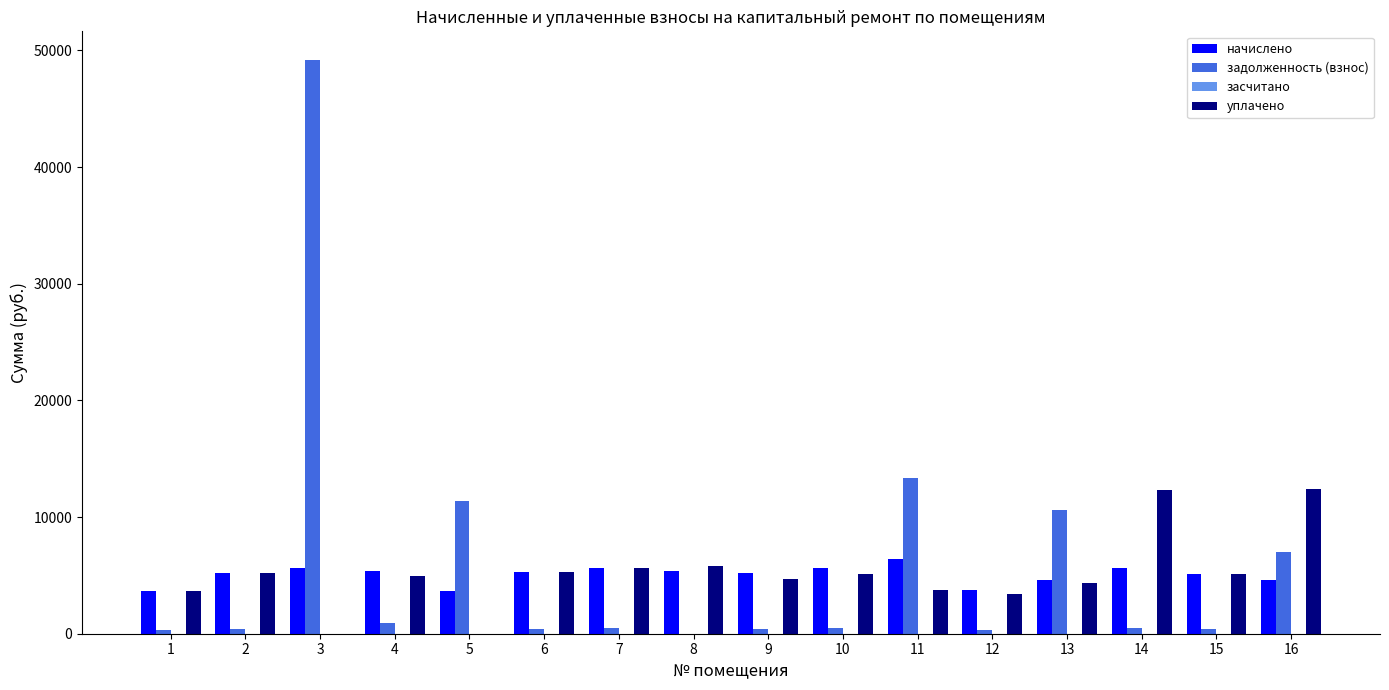

At which label does задолженность (взнос) reach its peak?

3